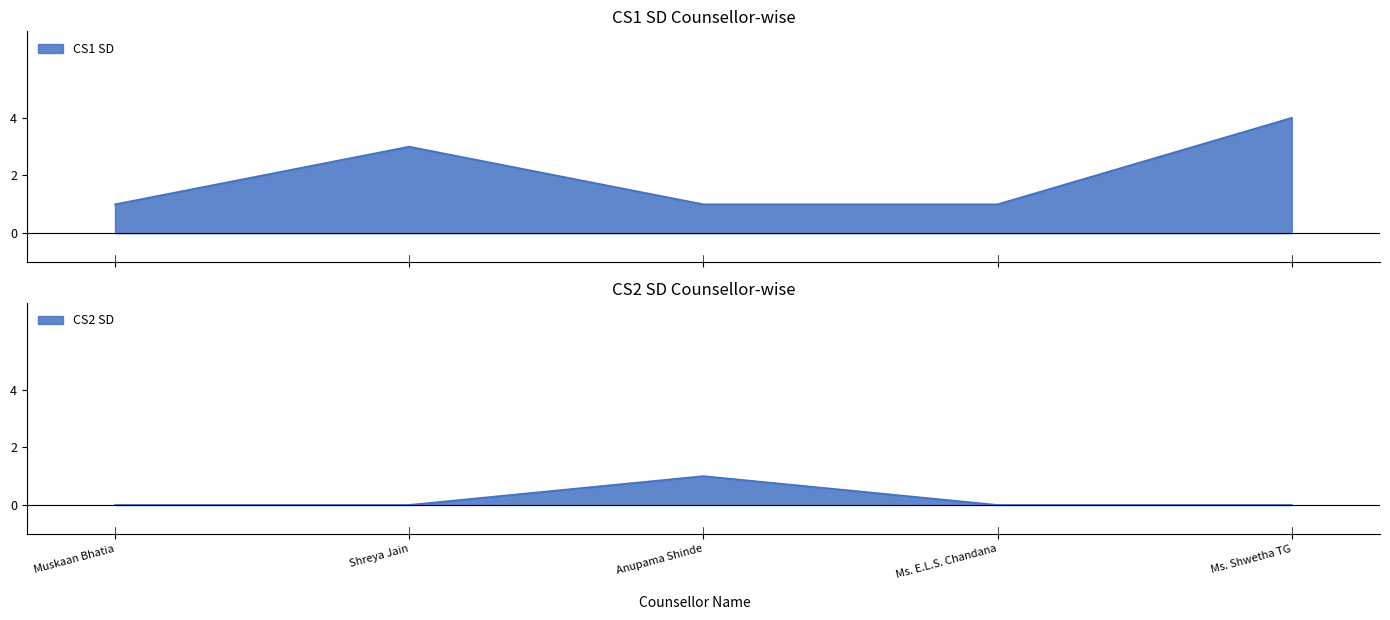

Reading right to left, list all the values displayed in this chart.

CS1 SD: Ms. Shwetha TG=4	Ms. E.L.S. Chandana=1	Anupama Shinde=1	Shreya Jain=3	Muskaan Bhatia=1
CS2 SD: Ms. Shwetha TG=0	Ms. E.L.S. Chandana=0	Anupama Shinde=1	Shreya Jain=0	Muskaan Bhatia=0